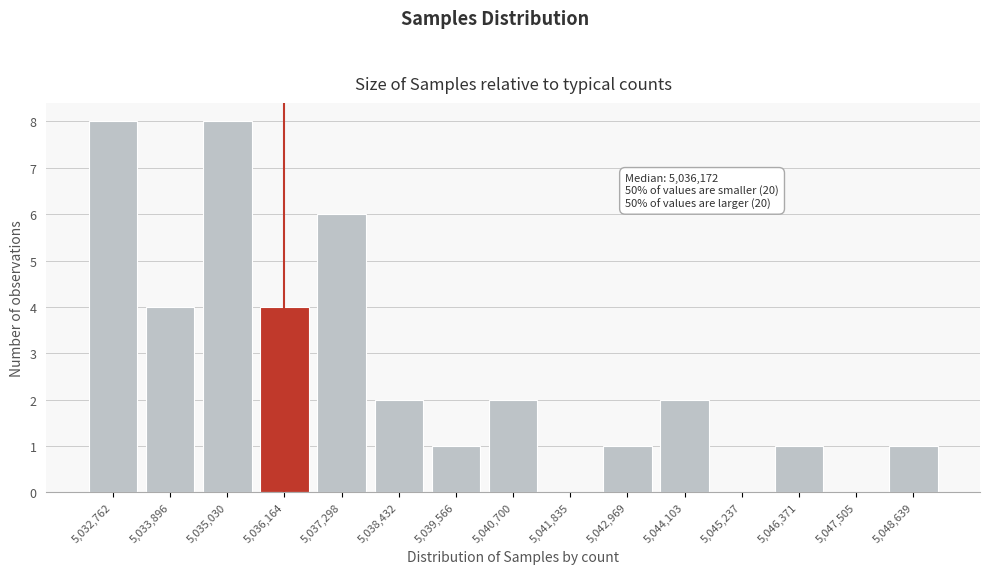

Reading right to left, list all the values displayed in this chart.

5,048,639=1	5,047,505=0	5,046,371=1	5,045,237=0	5,044,103=2	5,042,969=1	5,041,835=0	5,040,700=2	5,039,566=1	5,038,432=2	5,037,298=6	5,036,164=4	5,035,030=8	5,033,896=4	5,032,762=8